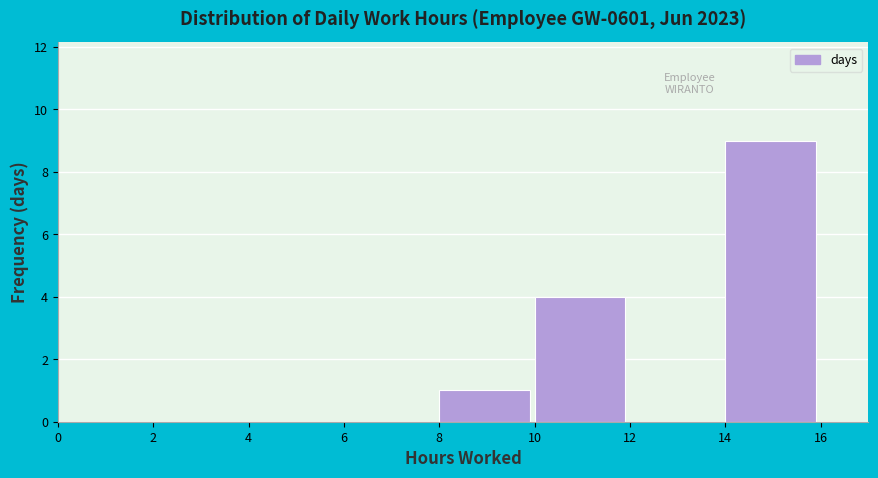

How tall is the bar that spans 14 to 16 on the x-axis? The values are not printed on the chart, so give them approximately, as read against the axis.

9